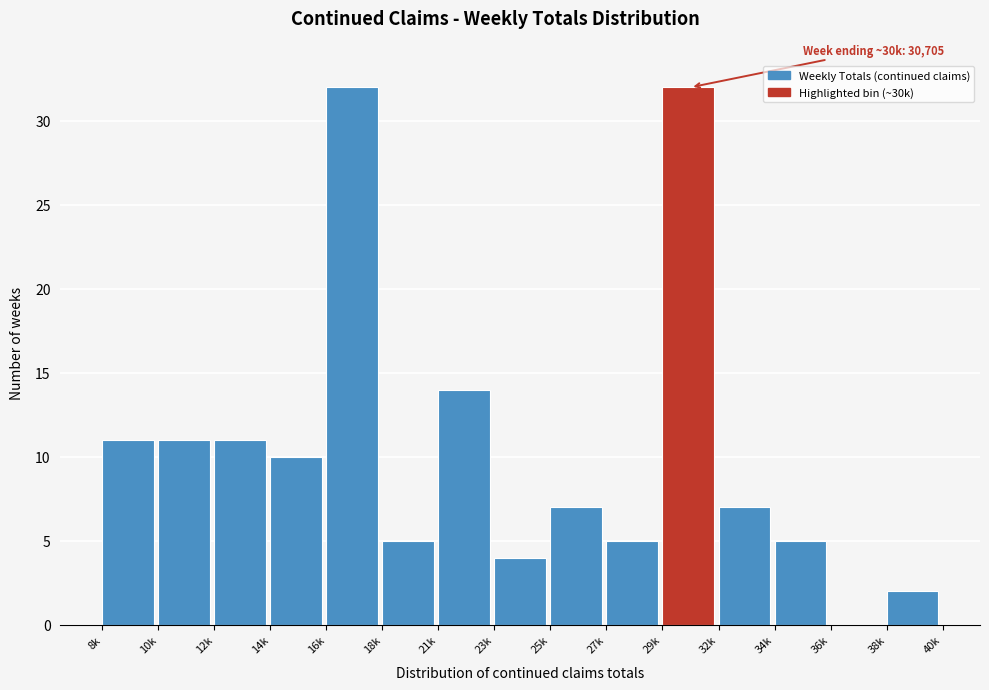

Reading left to right, list all the values displayed in this chart.

8k=11	10k=11	12k=11	14k=10	16k=32	18k=5	21k=14	23k=4	25k=7	27k=5	29k=32	32k=7	34k=5	36k=0	38k=2